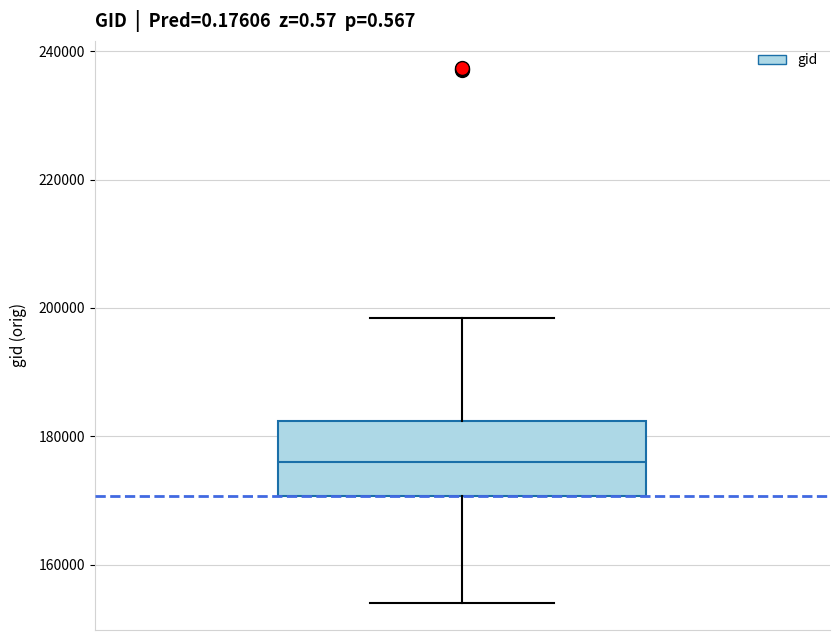

Read this box plot against the y-axis: the position of the median line, the range covered by the box, and the ends of both whiskers. The values are not printed on the chart, so give them approximately, as read against the axis.

median 176000, box 170000 to 182000, whiskers 154000 to 198000